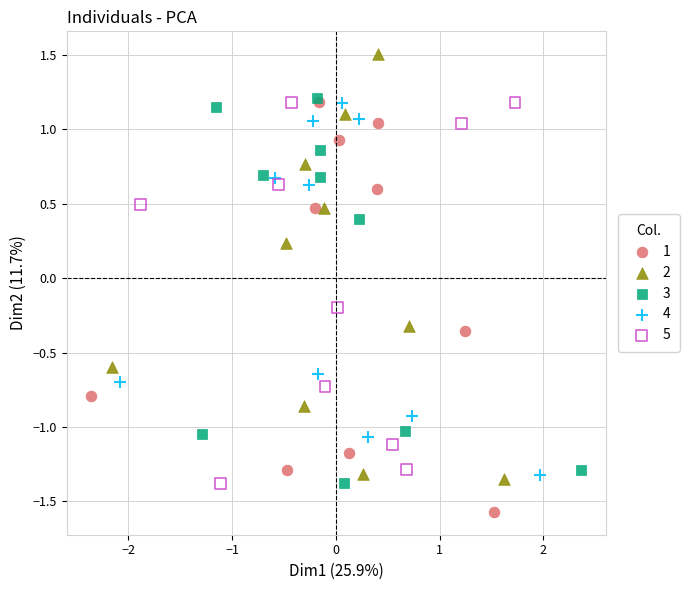

Which series reaches the minimum Y coordinate?

1